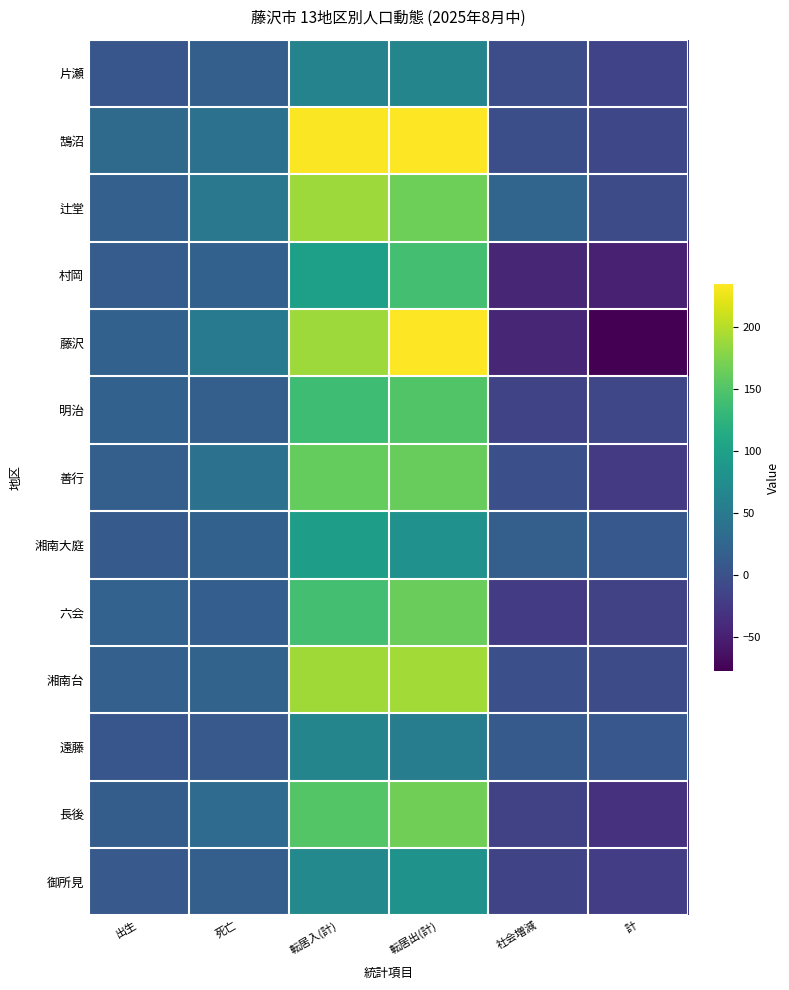

Rank the series by their maximum value, from highest to lowest.

鵠沼, 藤沢, 湘南台, 辻堂, 長後, 六会, 善行, 明治, 村岡, 湘南大庭, 御所見, 片瀬, 遠藤